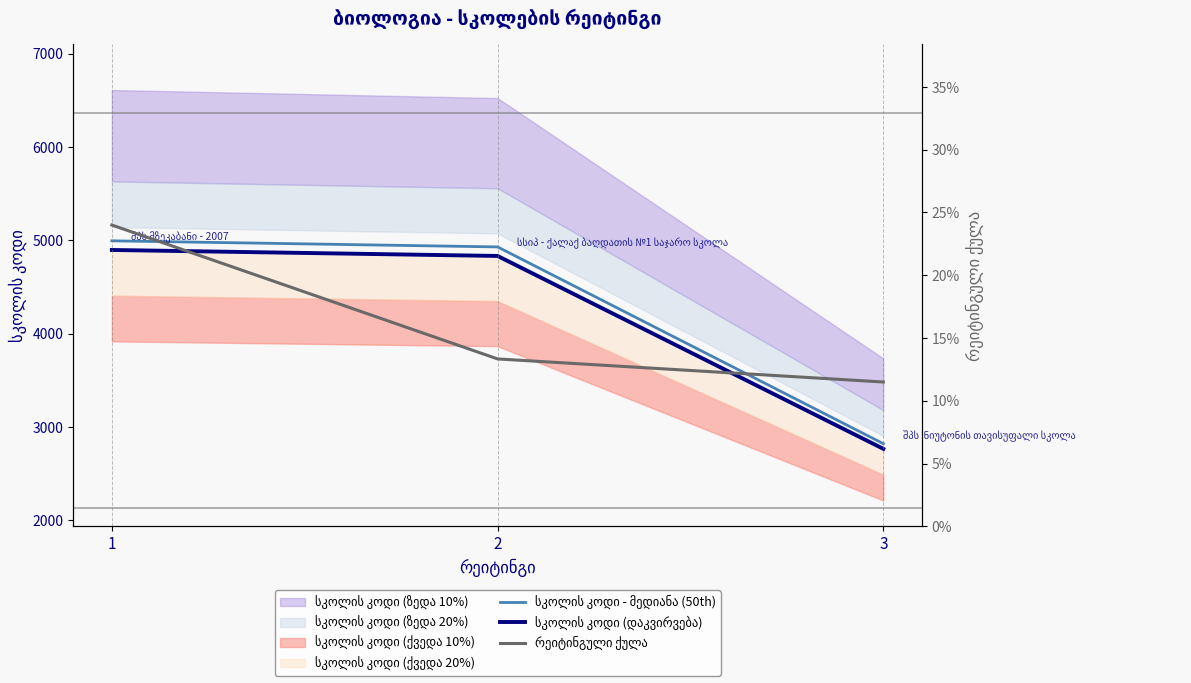

How many values in the სკოლის კოდი - მედიანა (50th) series exceed 4928?

2